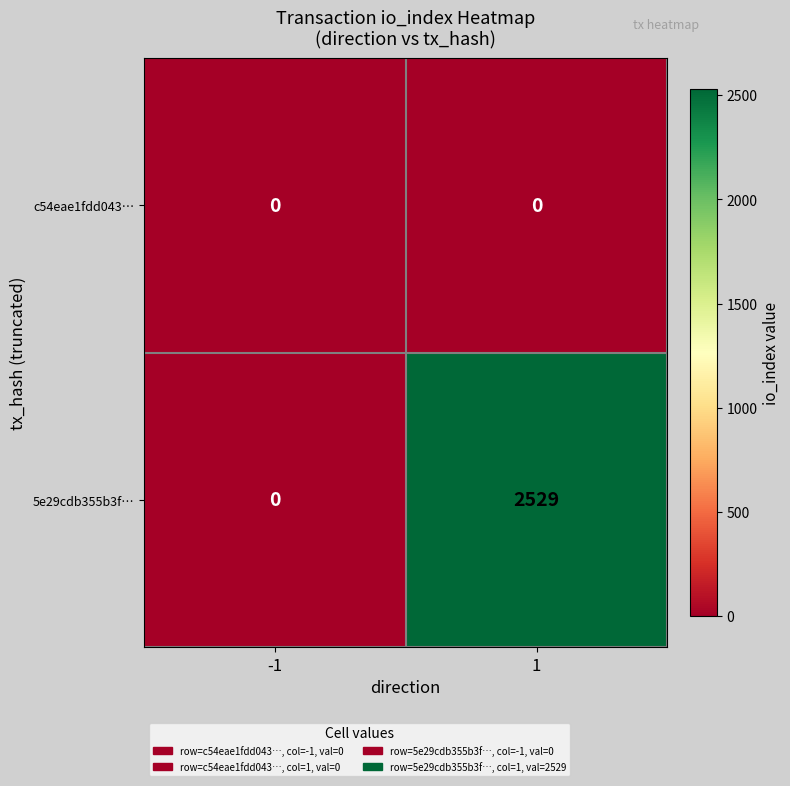

What is the sum of all 5e29cdb355b3f… values?

2529